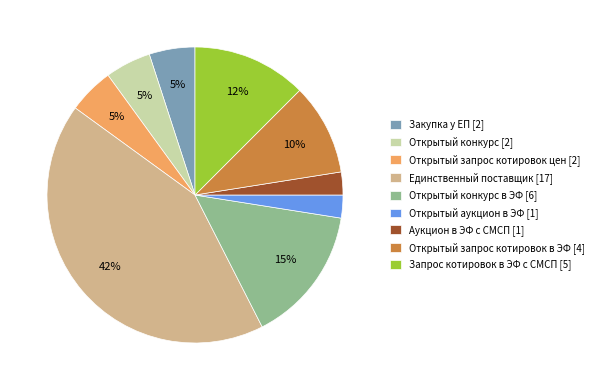

Count the number of slices in the pie.

9